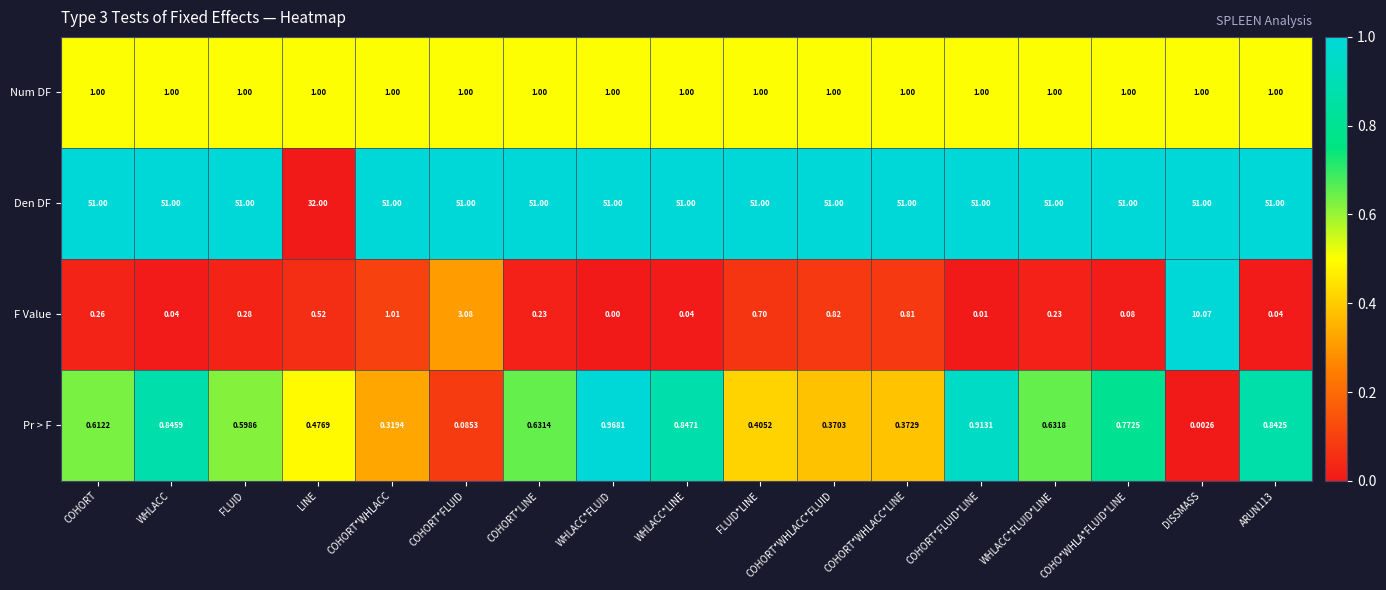

What is the difference between the highest and lowest values at DISSMASS?

51.0